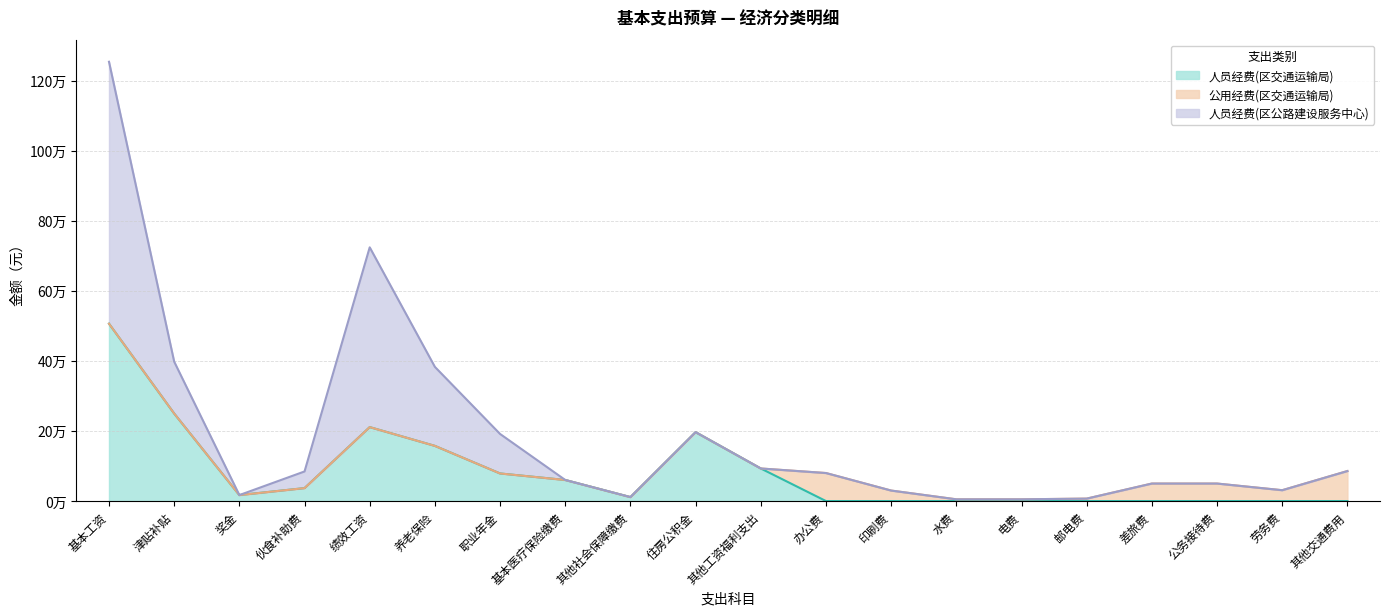

What are all the series names shown in the legend?

人员经费(区交通运输局), 公用经费(区交通运输局), 人员经费(区公路建设服务中心)